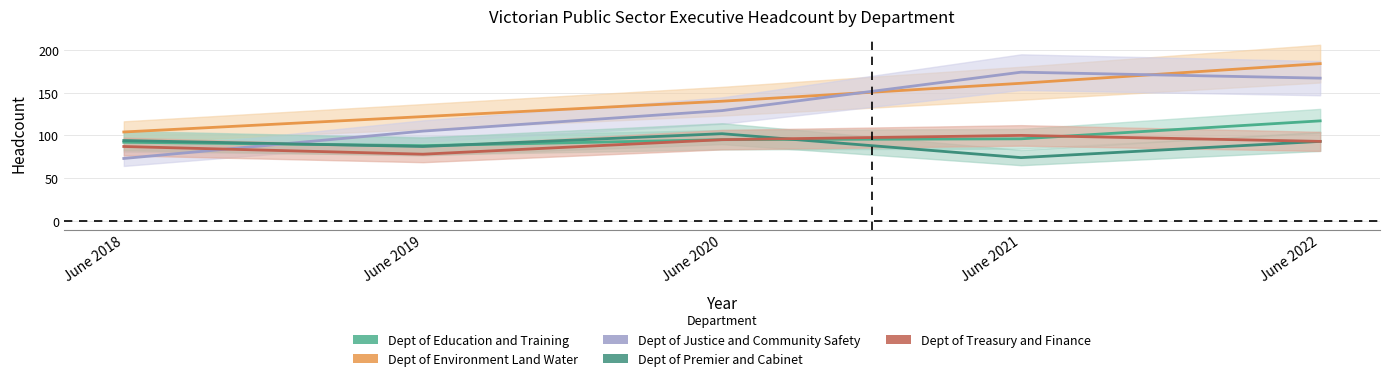

What is the average value of the Dept of Education and Training series?

98